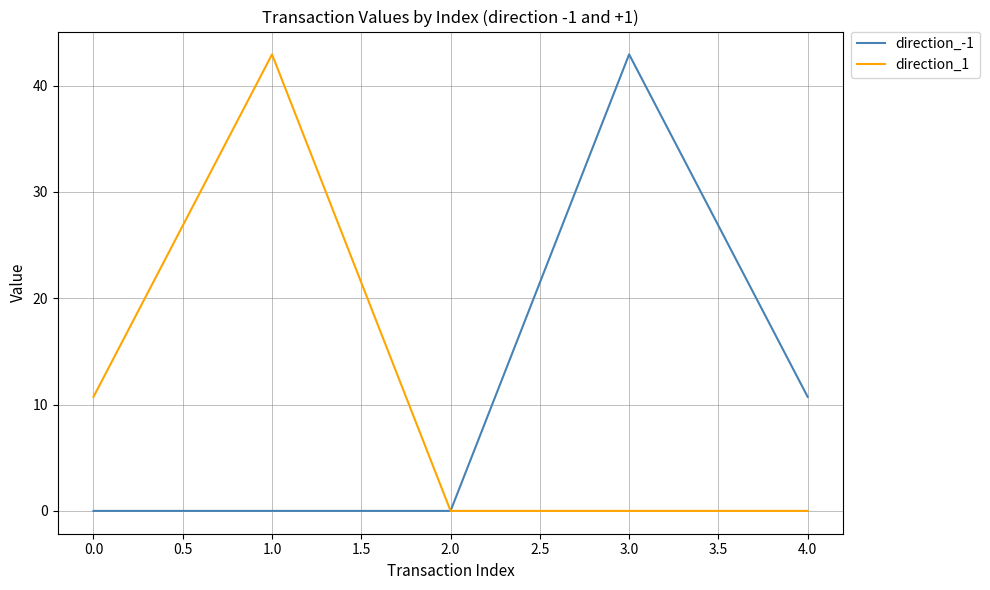

The value of direction_1 at 0.0 is 6.7. True or false?

False